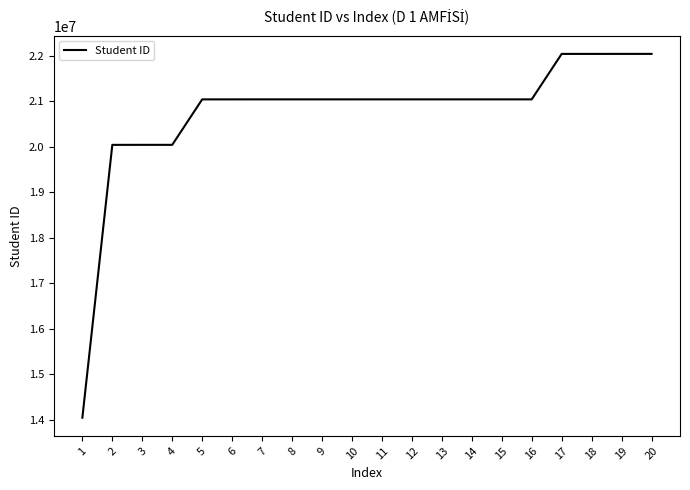

What is the change in value from 3 to 6?

+999794